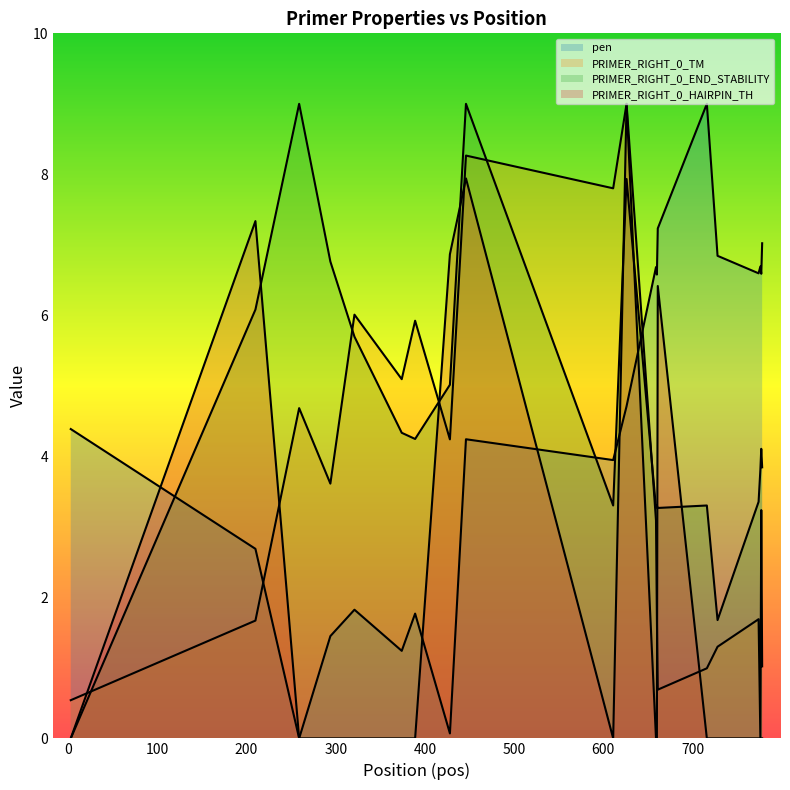

Which series has the largest range (max minus min)?

pen (line)